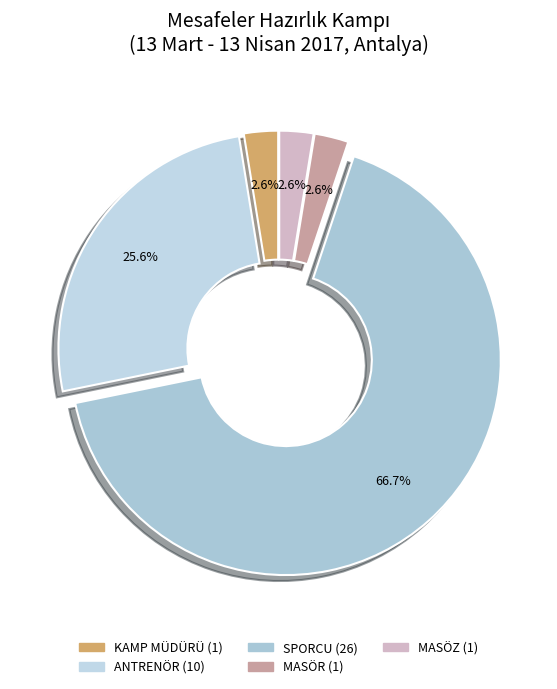

To the nearest percent, what is the difference between the largest and smallest slice percentages?

64%